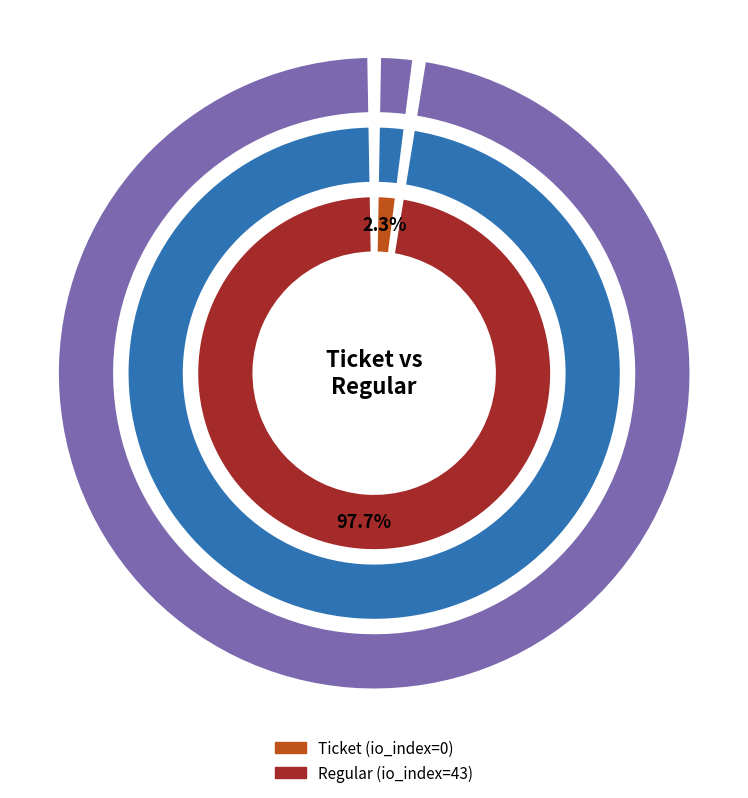

Do valid_mainchain and io_index together represent more than half of the pie?

Yes